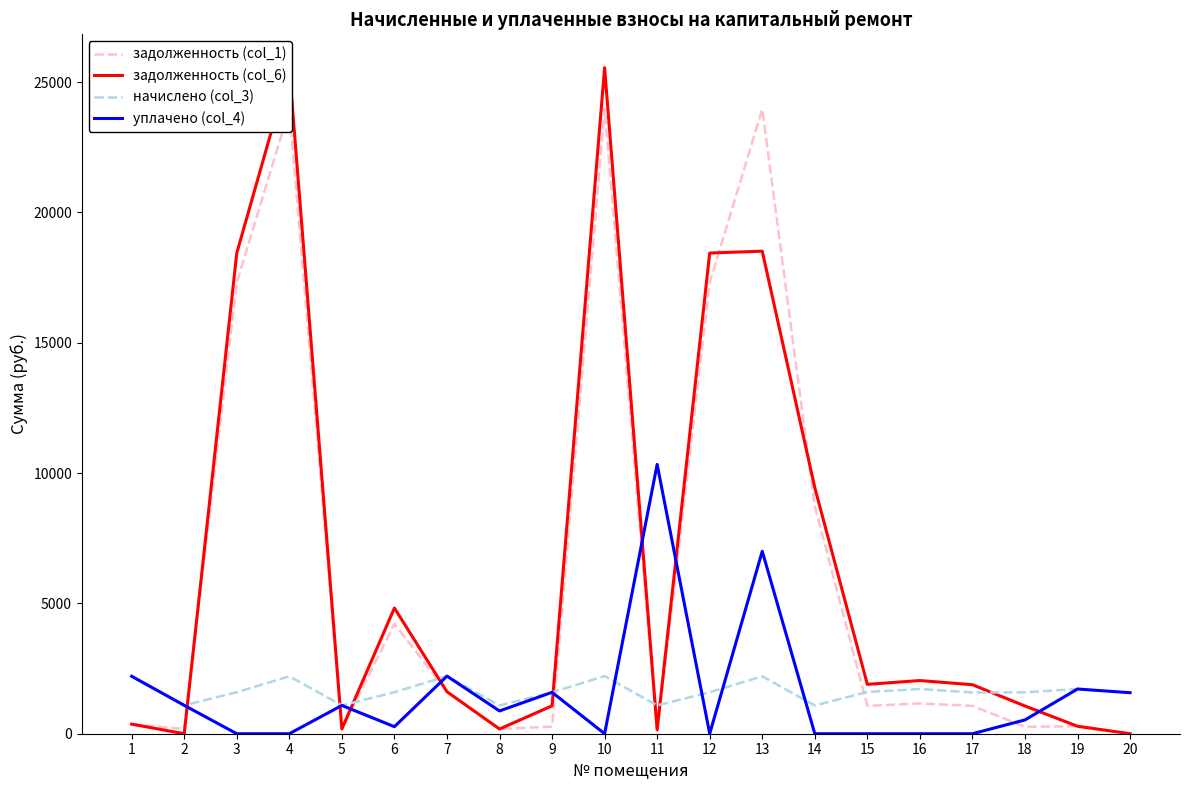

Where is задолженность (col_6) nearest to the value 12776?

14